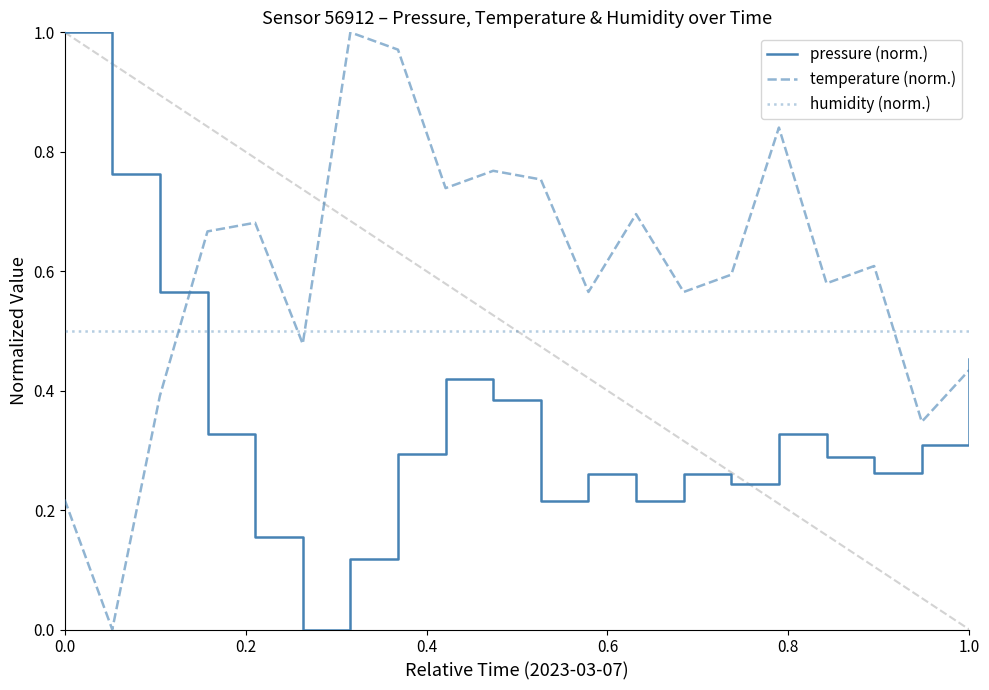

Which series has the largest total across all categories?

temperature (norm.)